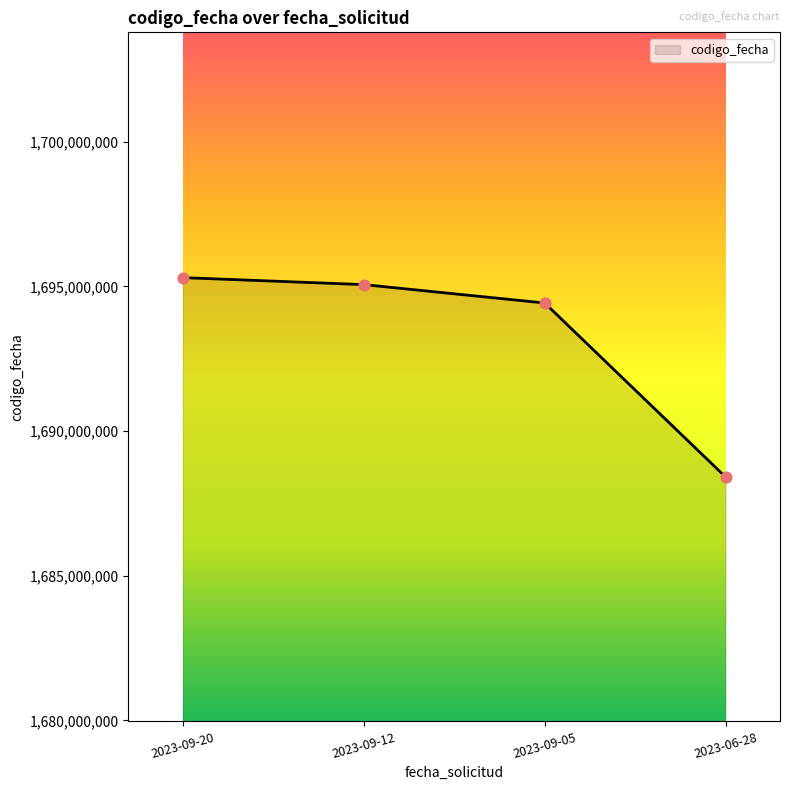

What is the ratio of the value at 2023-09-20 to the value at 2023-06-28?

1.0